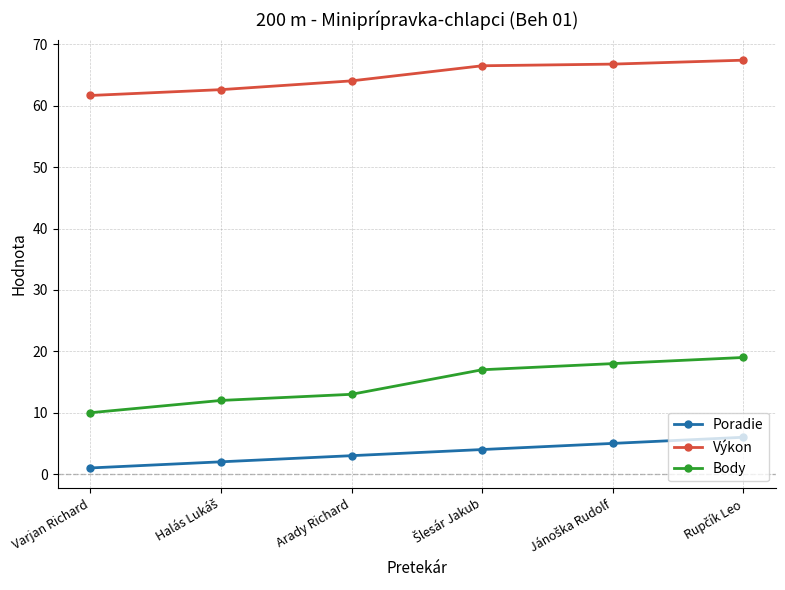

What is the label of the 1st point from the left?

Varjan Richard